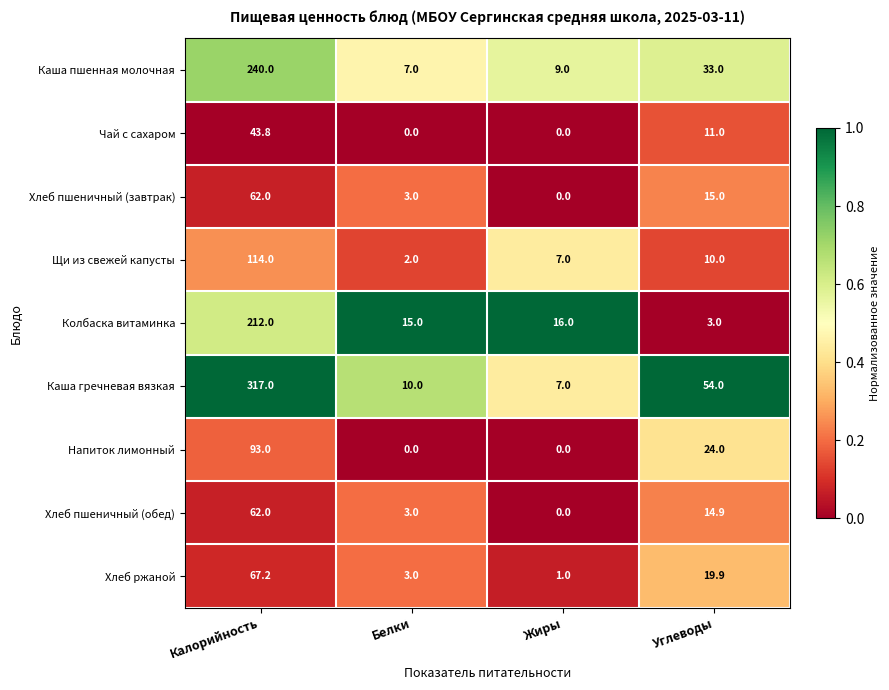

True or false: Чай с сахаром has a value of 0.0 at Жиры.

True